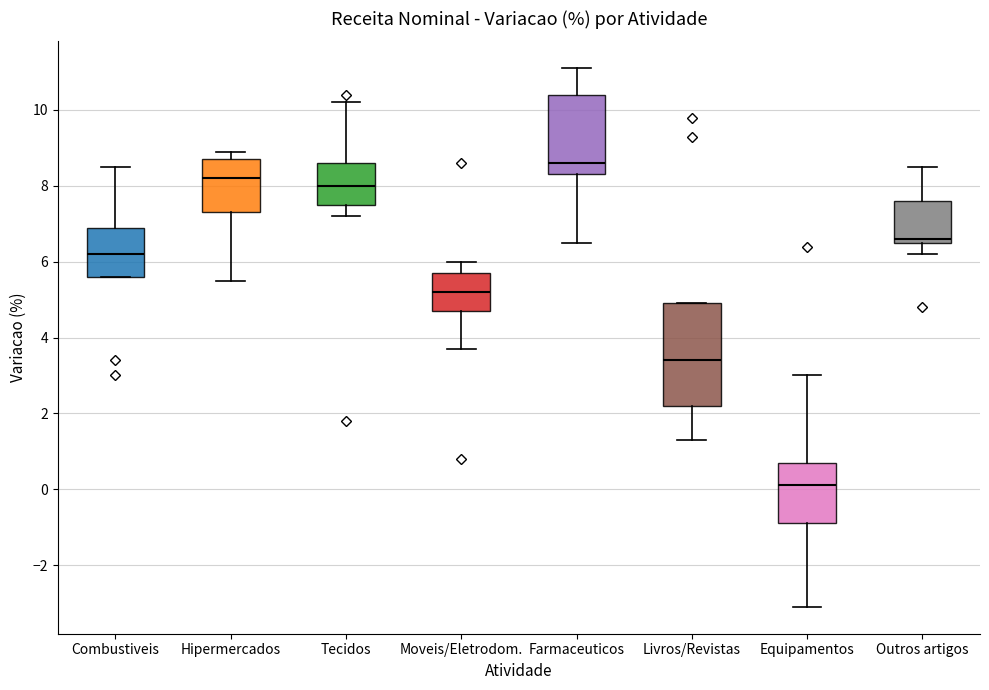

Reading left to right, read every box against the y-axis: the position of its median line, the range the box covers, and the ends of its whiskers. The values are not printed on the chart, so give them approximately, as read against the axis.

Combustiveis: median 6.2, box 5.6 to 7.0, whiskers 5.6 to 8.6
Hipermercados: median 8.2, box 7.4 to 8.8, whiskers 5.6 to 9.0
Tecidos: median 8.0, box 7.6 to 8.6, whiskers 7.2 to 10.2
Moveis/Eletrodom.: median 5.2, box 4.8 to 5.8, whiskers 3.8 to 6.0
Farmaceuticos: median 8.6, box 8.4 to 10.4, whiskers 6.6 to 11.2
Livros/Revistas: median 3.4, box 2.2 to 5.0, whiskers 1.4 to 5.0
Equipamentos: median 0.2, box -0.8 to 0.8, whiskers -3.0 to 3.0
Outros artigos: median 6.6 (just above the box's lower edge), box 6.6 to 7.6, whiskers 6.2 to 8.6